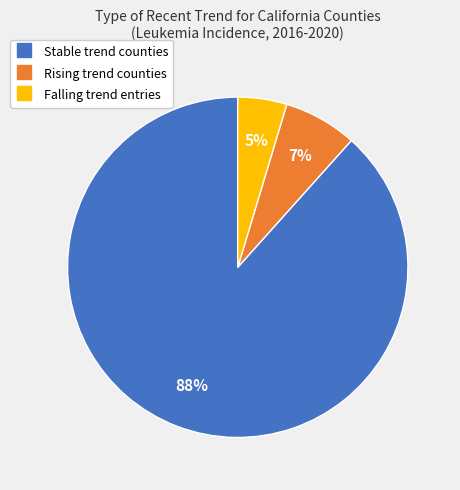

To the nearest percent, what is the average slice percentage?

33%